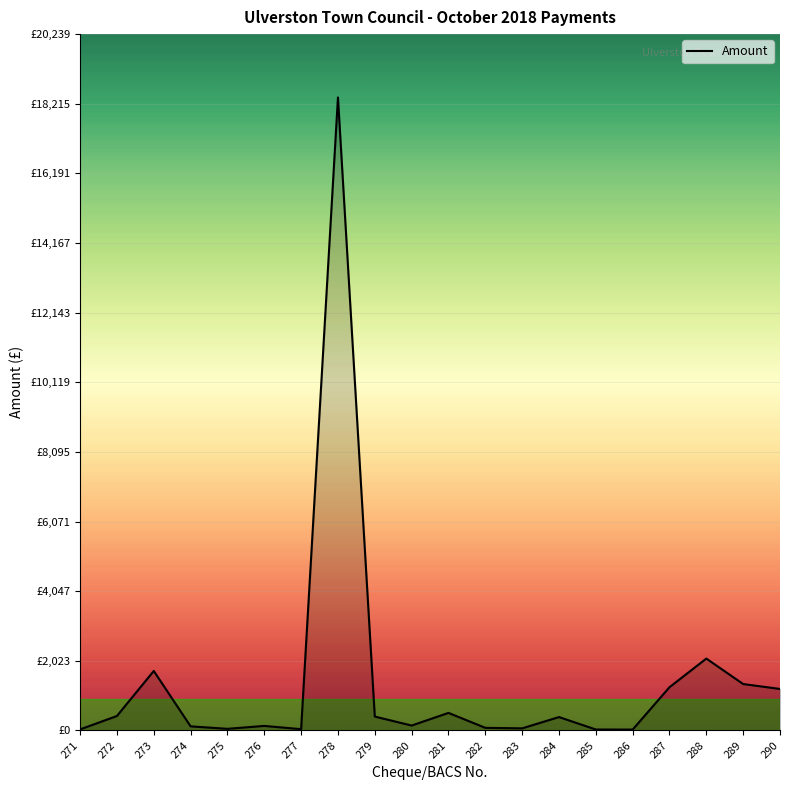

What value does the data have at 277?

38.0